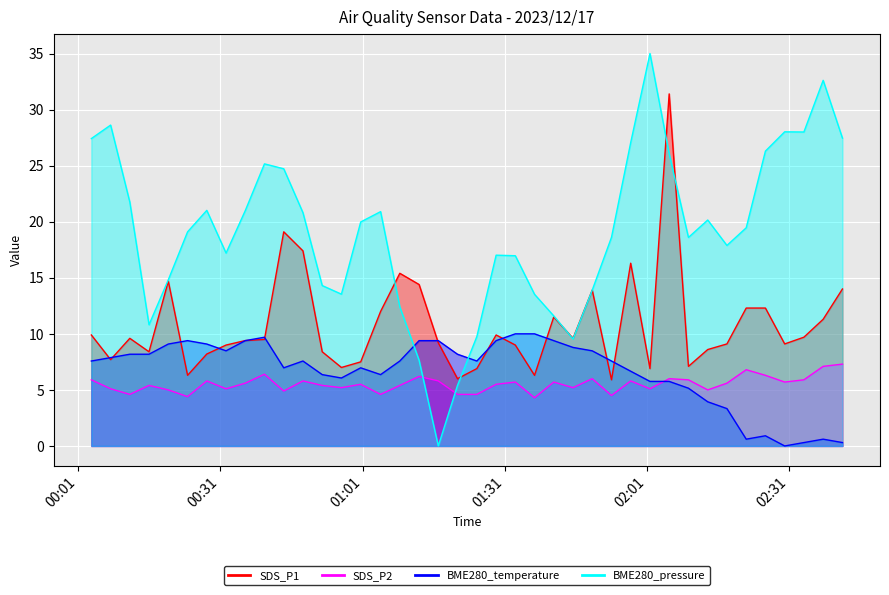

What position from the left is 2023/12/17 00:11:53?

3